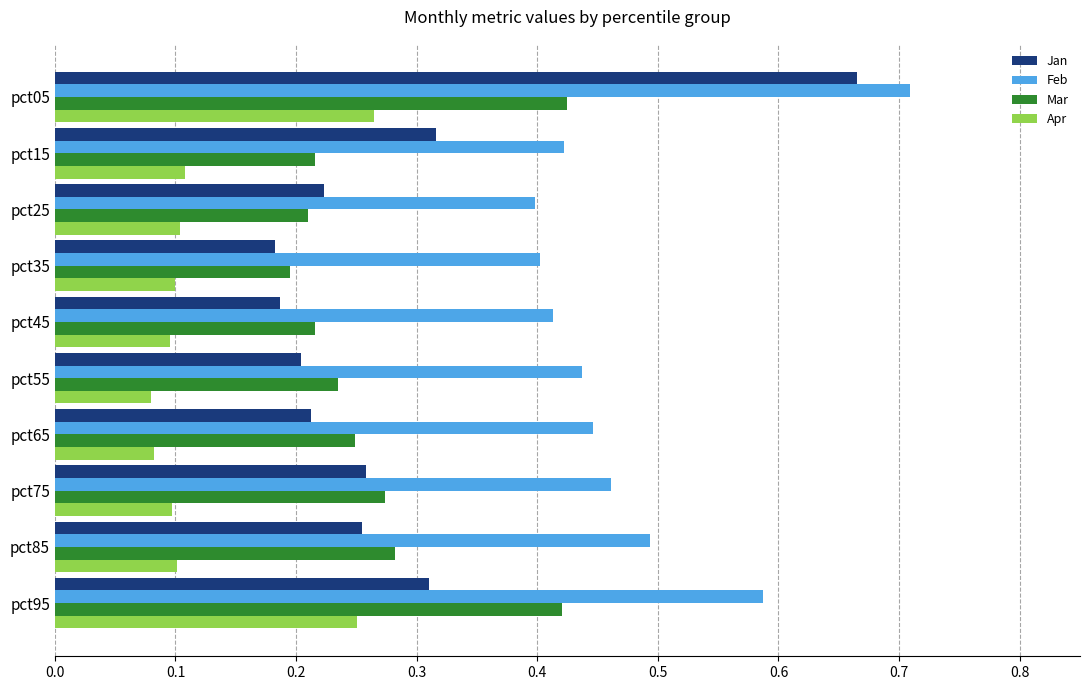

At pct95, list the series in order from largest to smallest.

Feb, Mar, Jan, Apr